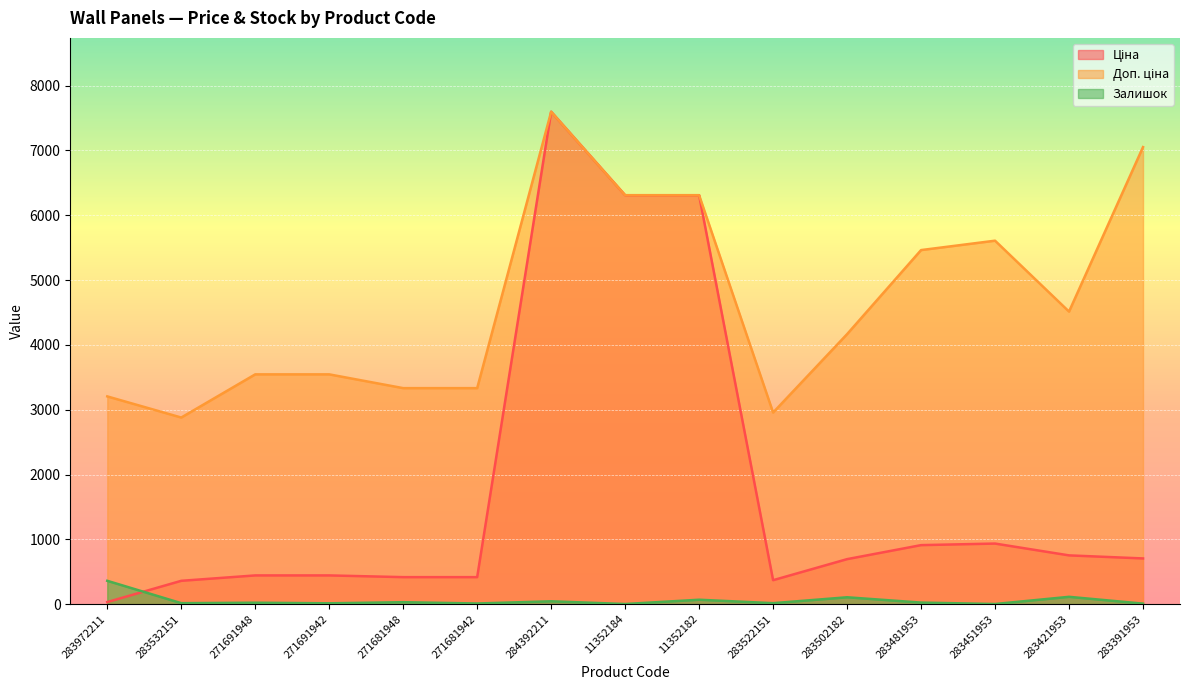

The Ціна series shows 910.4 at 283481953. True or false?

True